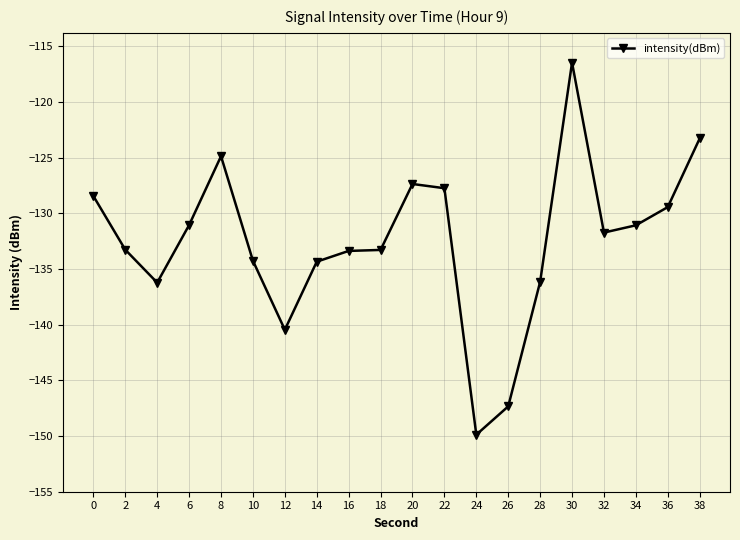

What is the value of the 5th point from the left?

-124.9